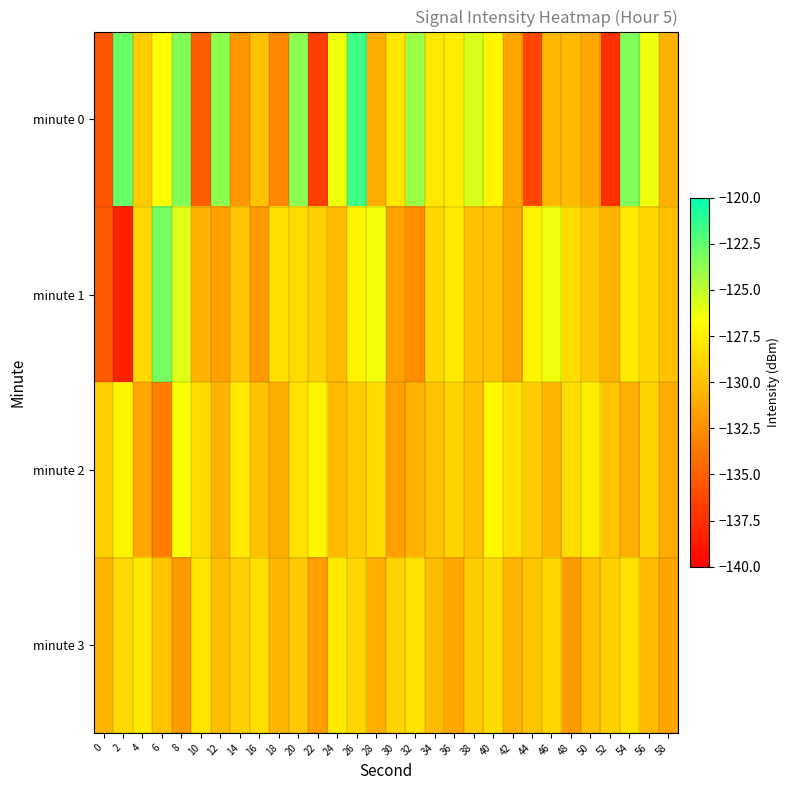

What is the smallest value displayed?

-138.2